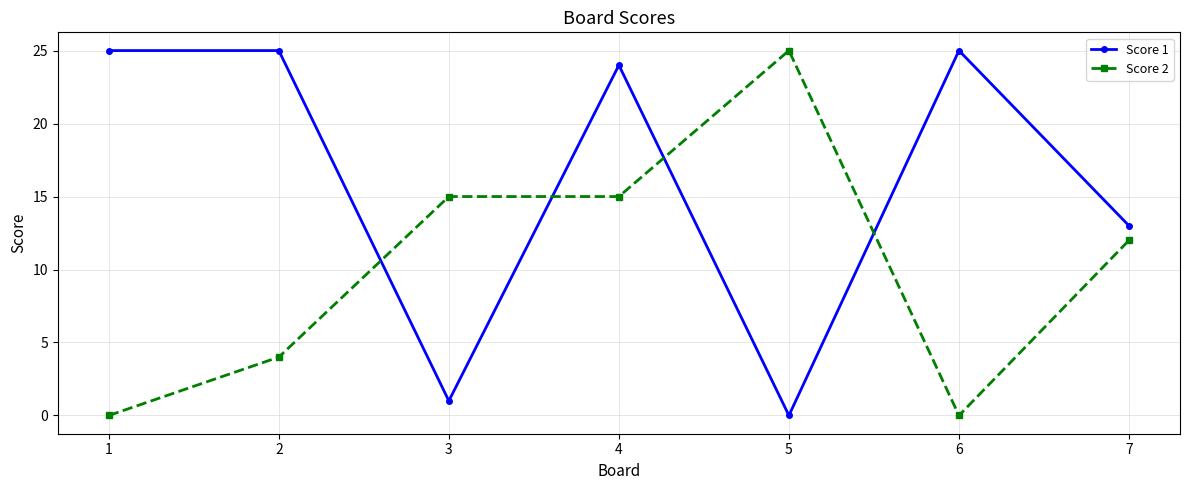

What is the difference between the highest and lowest values at 5?

25